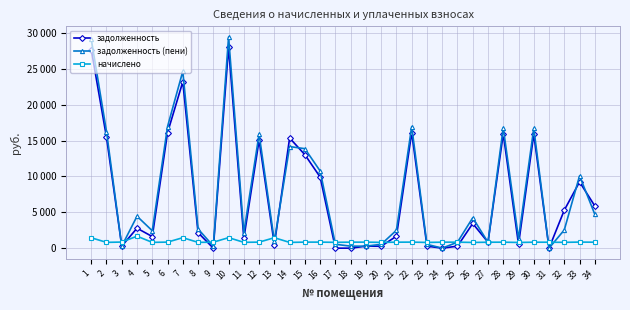

Does the chart have visible grid lines?

Yes